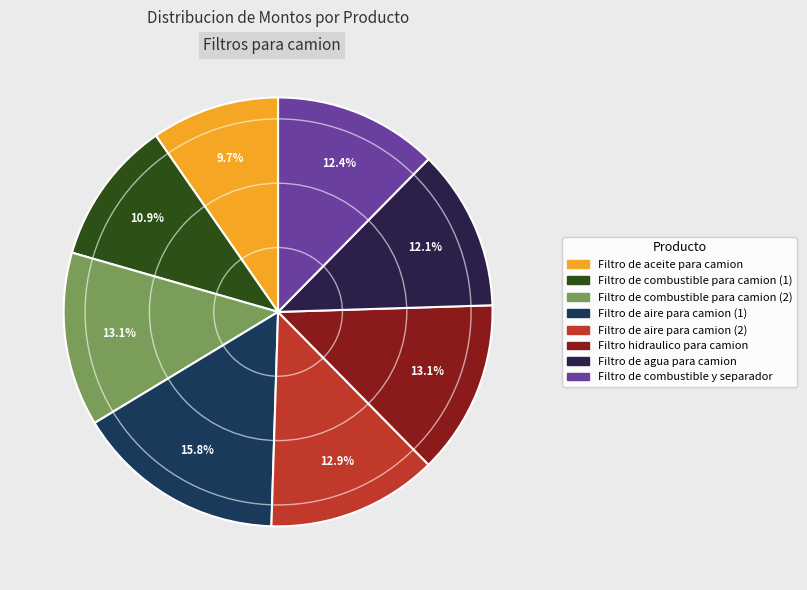

To the nearest percent, what percentage of the pie is Filtro de combustible y separador?

12%